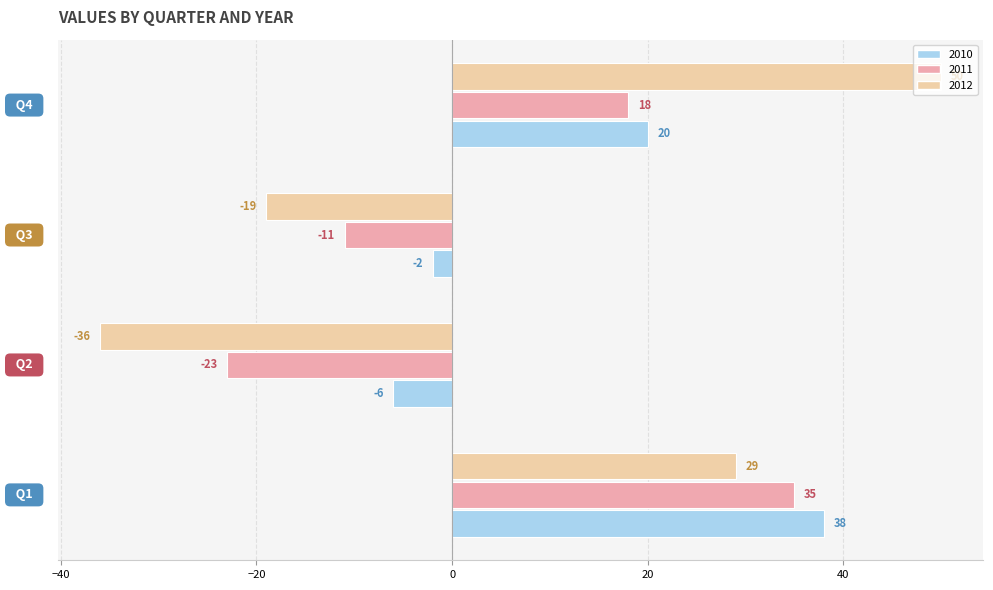

Rank the series by their maximum value, from lowest to highest.

2011, 2010, 2012